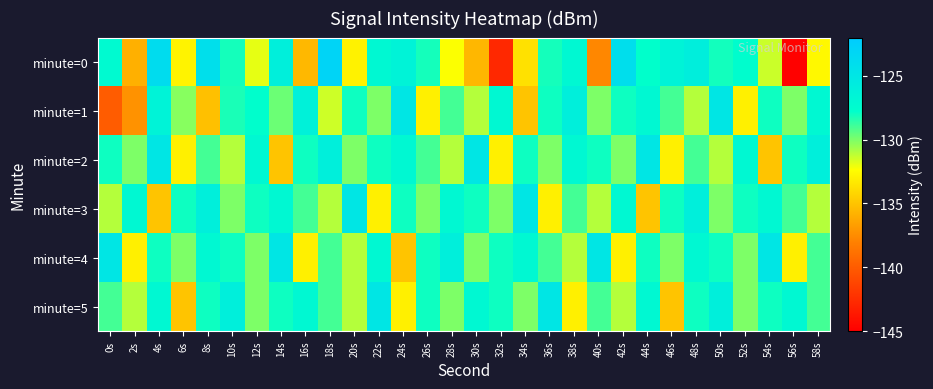

Reading left to right, what are all the values shown in this chart?

minute=0: 0s=-127.3	2s=-135.9	4s=-123.9	6s=-132.8	8s=-124.2	10s=-128.1	12s=-131.9	14s=-126.1	16s=-135.5	18s=-123.0	20s=-132.9	22s=-127.1	24s=-126.4	26s=-128.1	28s=-132.3	30s=-135.6	32s=-142.8	34s=-133.7	36s=-128.1	38s=-127.0	40s=-137.8	42s=-124.1	44s=-127.8	46s=-126.5	48s=-125.9	50s=-128.1	52s=-127.6	54s=-131.4	56s=-144.9	58s=-132.6
minute=1: 0s=-140.0	2s=-137.2	4s=-126.5	6s=-130.2	8s=-135.2	10s=-128.2	12s=-127.7	14s=-129.7	16s=-126.3	18s=-131.5	20s=-128.0	22s=-130.0	24s=-125.0	26s=-133.0	28s=-129.0	30s=-131.0	32s=-127.0	34s=-135.0	36s=-128.0	38s=-126.0	40s=-130.0	42s=-128.0	44s=-127.0	46s=-129.0	48s=-131.0	50s=-125.0	52s=-133.0	54s=-128.0	56s=-130.0	58s=-127.0
minute=2: 0s=-128.0	2s=-130.0	4s=-125.0	6s=-133.0	8s=-129.0	10s=-131.0	12s=-127.0	14s=-135.0	16s=-128.0	18s=-126.0	20s=-130.0	22s=-128.0	24s=-127.0	26s=-129.0	28s=-131.0	30s=-125.0	32s=-133.0	34s=-128.0	36s=-130.0	38s=-127.0	40s=-128.0	42s=-130.0	44s=-125.0	46s=-133.0	48s=-129.0	50s=-131.0	52s=-127.0	54s=-135.0	56s=-128.0	58s=-126.0
minute=3: 0s=-131.0	2s=-127.0	4s=-135.0	6s=-128.0	8s=-126.0	10s=-130.0	12s=-128.0	14s=-127.0	16s=-129.0	18s=-131.0	20s=-125.0	22s=-133.0	24s=-128.0	26s=-130.0	28s=-127.0	30s=-128.0	32s=-130.0	34s=-125.0	36s=-133.0	38s=-129.0	40s=-131.0	42s=-127.0	44s=-135.0	46s=-128.0	48s=-126.0	50s=-130.0	52s=-128.0	54s=-127.0	56s=-129.0	58s=-131.0
minute=4: 0s=-125.0	2s=-133.0	4s=-128.0	6s=-130.0	8s=-127.0	10s=-128.0	12s=-130.0	14s=-125.0	16s=-133.0	18s=-129.0	20s=-131.0	22s=-127.0	24s=-135.0	26s=-128.0	28s=-126.0	30s=-130.0	32s=-128.0	34s=-127.0	36s=-129.0	38s=-131.0	40s=-125.0	42s=-133.0	44s=-128.0	46s=-130.0	48s=-127.0	50s=-128.0	52s=-130.0	54s=-125.0	56s=-133.0	58s=-129.0
minute=5: 0s=-129.0	2s=-131.0	4s=-127.0	6s=-135.0	8s=-128.0	10s=-126.0	12s=-130.0	14s=-128.0	16s=-127.0	18s=-129.0	20s=-131.0	22s=-125.0	24s=-133.0	26s=-128.0	28s=-130.0	30s=-127.0	32s=-128.0	34s=-130.0	36s=-125.0	38s=-133.0	40s=-129.0	42s=-131.0	44s=-127.0	46s=-135.0	48s=-128.0	50s=-126.0	52s=-130.0	54s=-128.0	56s=-127.0	58s=-129.0